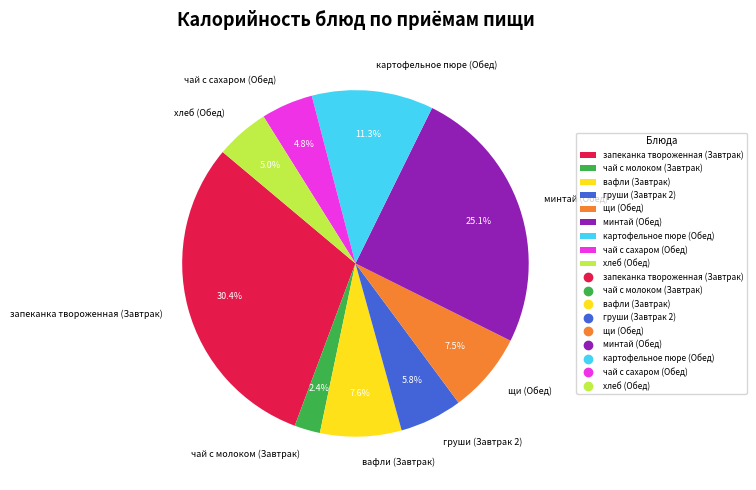

To the nearest percent, what is the difference between the чай с молоком (Завтрак) and чай с сахаром (Обед) slice percentages?

2%